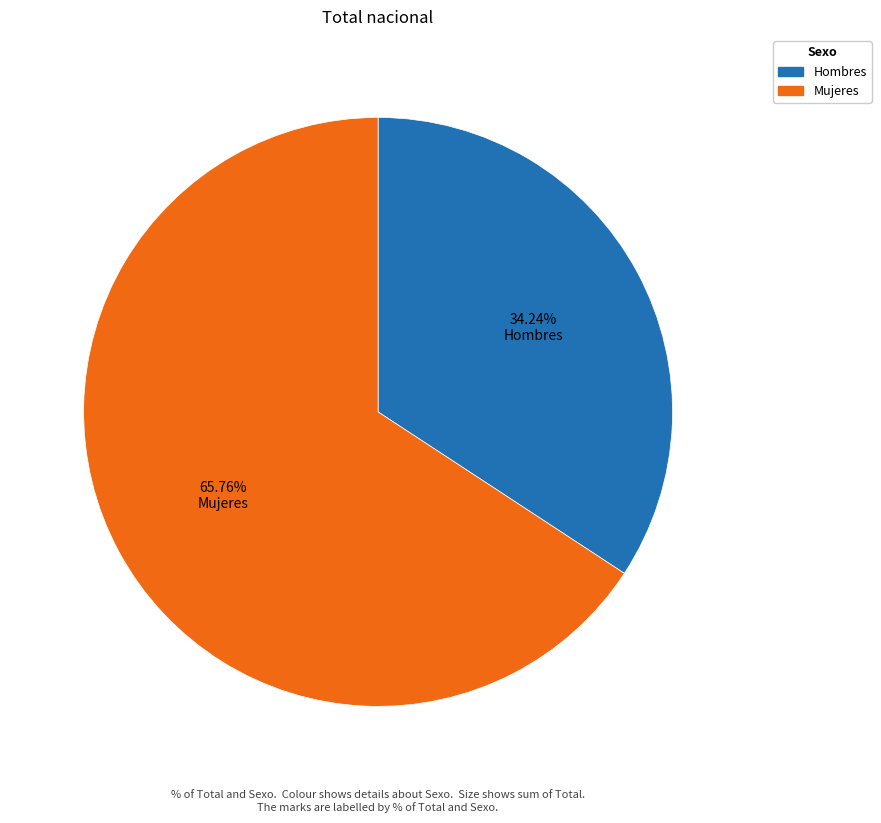

Rank the categories by value from highest to lowest.

Mujeres, Hombres